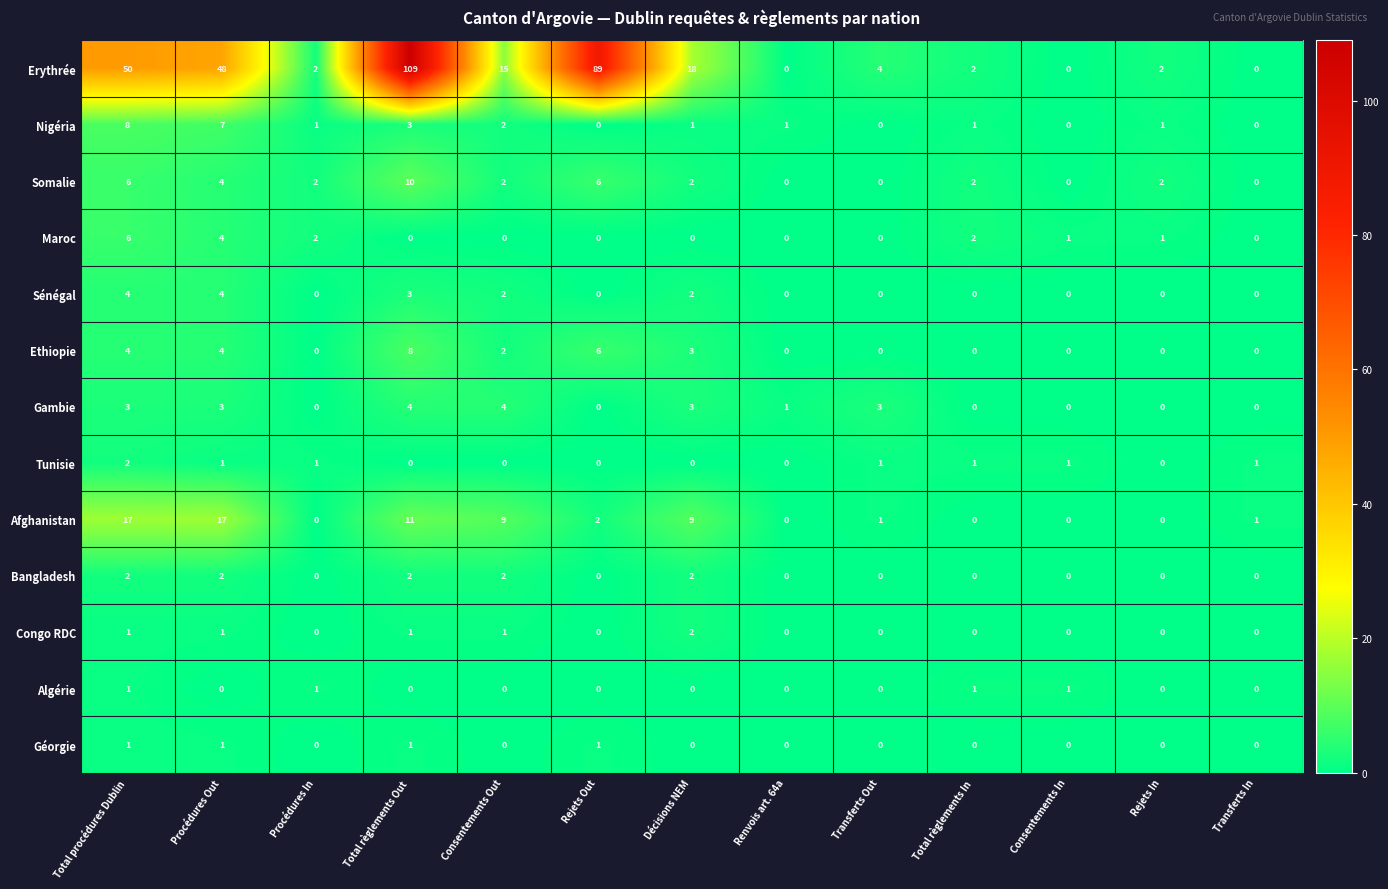

What is the total value across all series at Procédures Out?

96